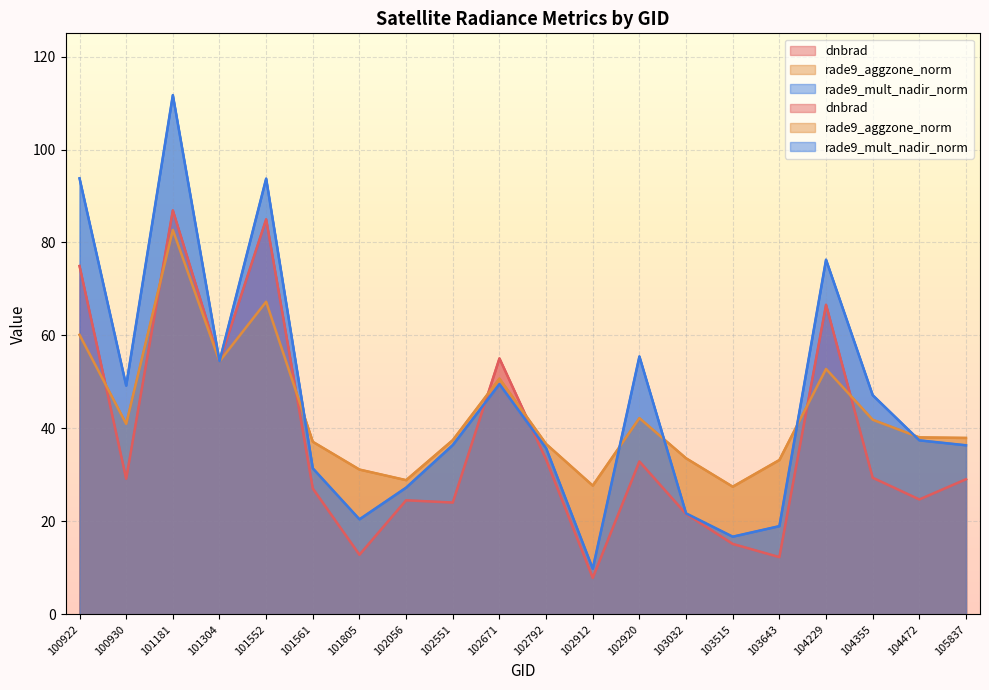

What is the total value across all series at 104472?

100.2